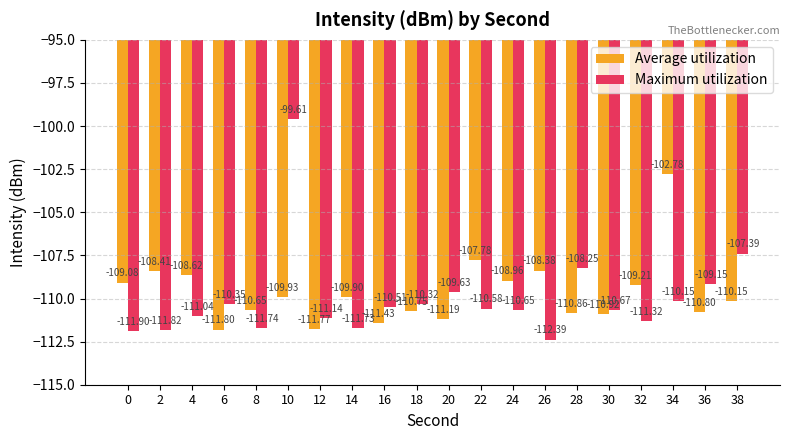

At which category is the sum across all series the highest?

10